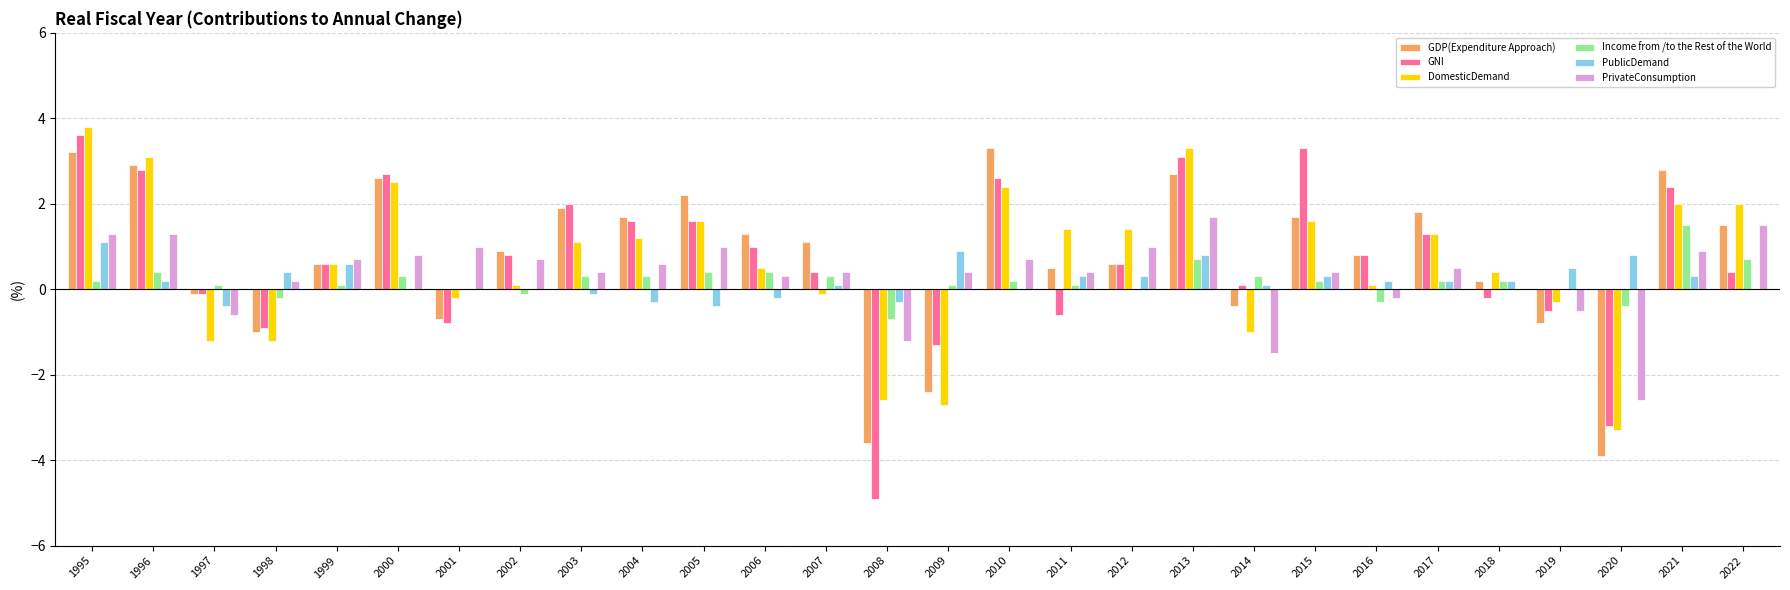

How many distinct data groups are displayed?

6